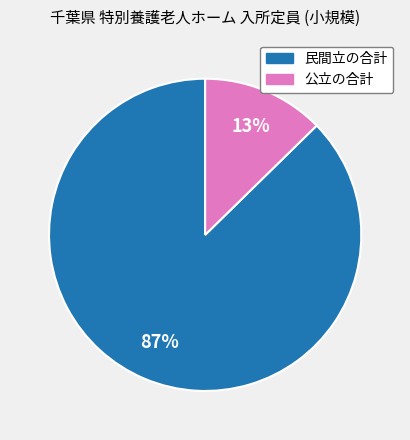

Is 民間立の合計 the majority of the pie?

Yes